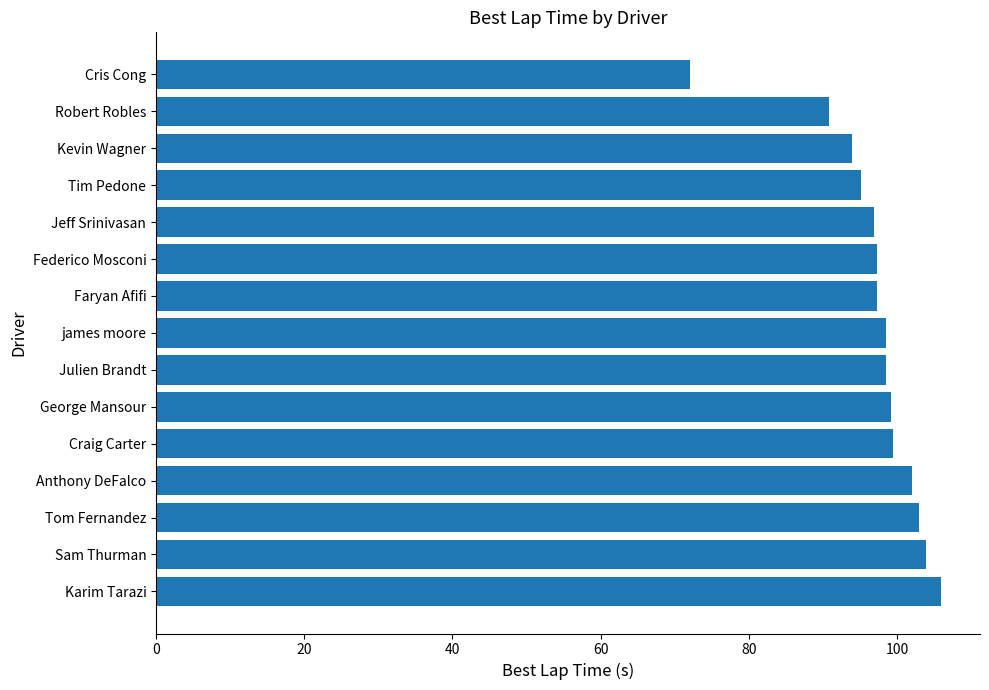

Is it true that the value at james moore is 66.7?

False